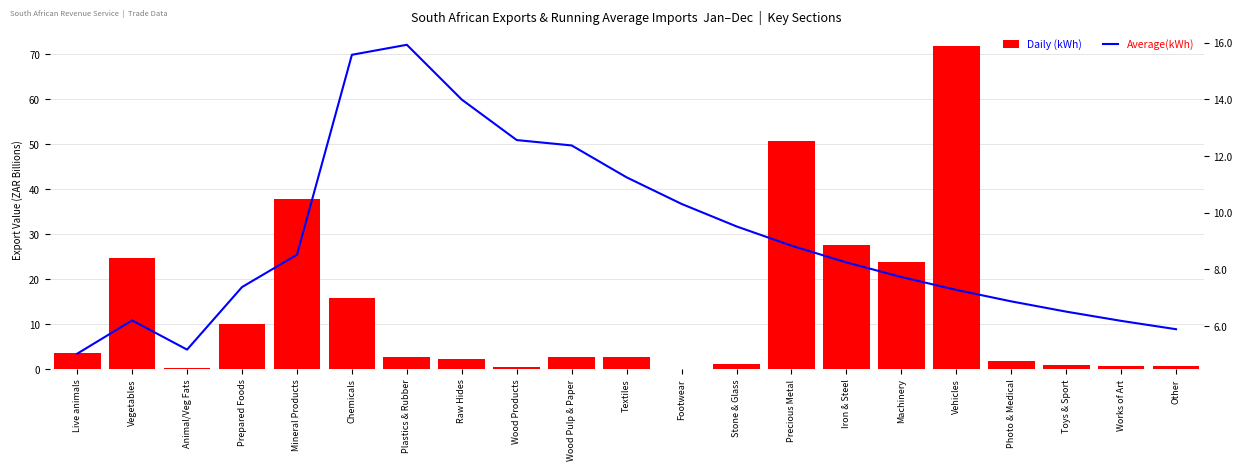

Where is Daily (kWh) nearest to the value 36?

Mineral Products